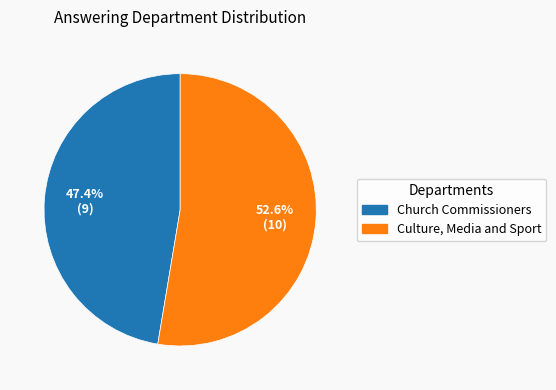

How many slices are in this pie chart?

2